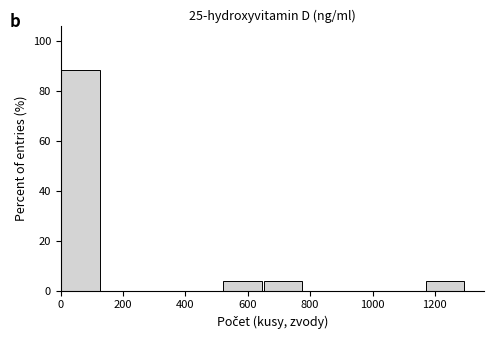

What is the height of the bar covering 660 to 780 on the x-axis? Neither the bar edges nor the heights are printed on the chart, so give them approximately, as read against the axes.

4